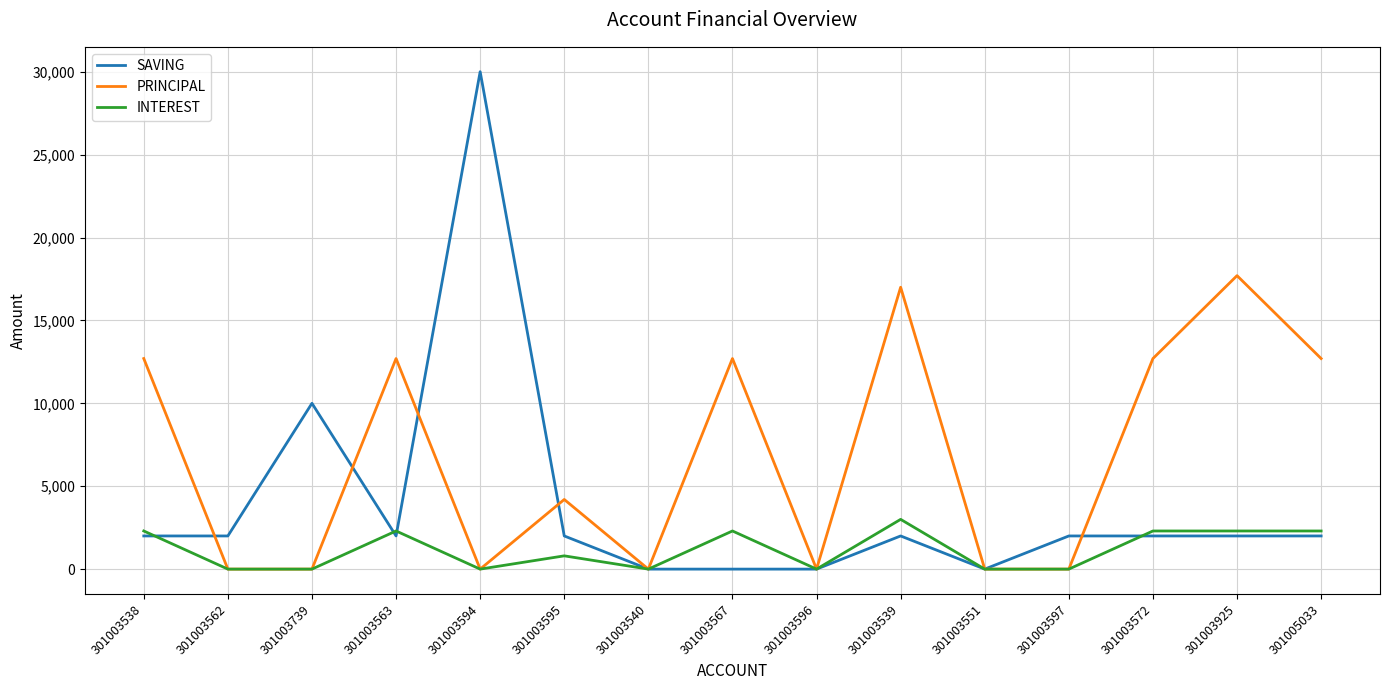

What is the total value across all series at 301003925?

22000